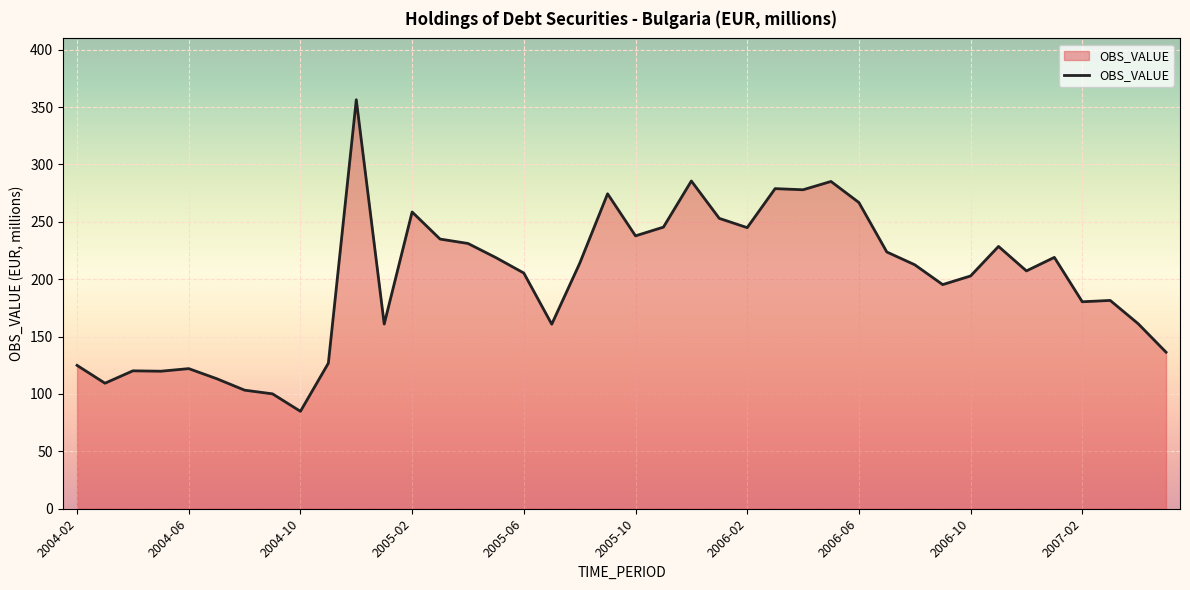

What is the difference between the maximum and minimum values?

271.5